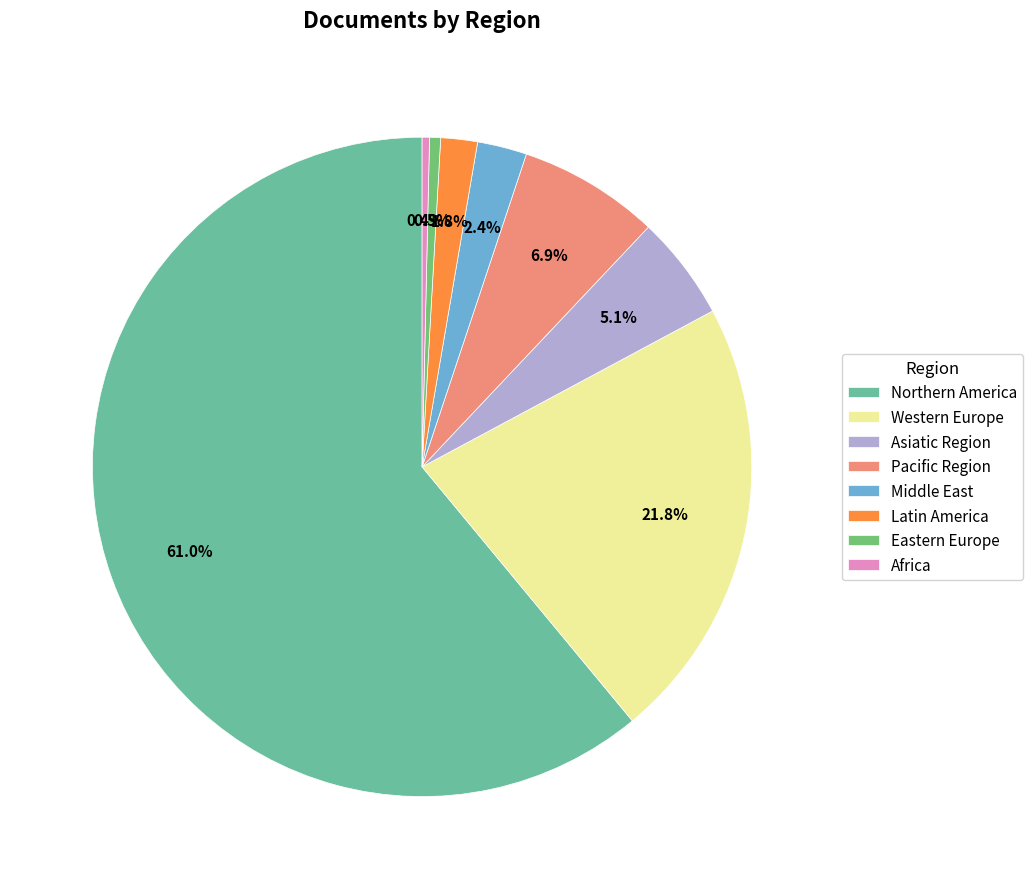

Which slice is the largest?

Northern America